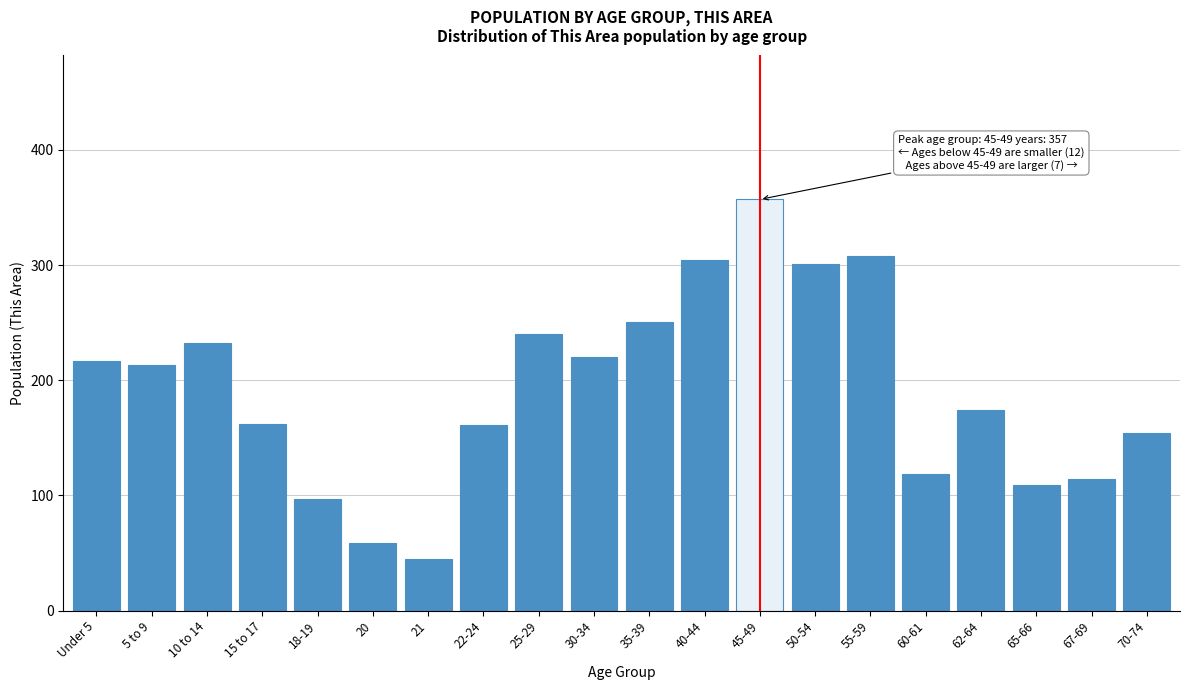

The value at 18-19 is 172. True or false?

False